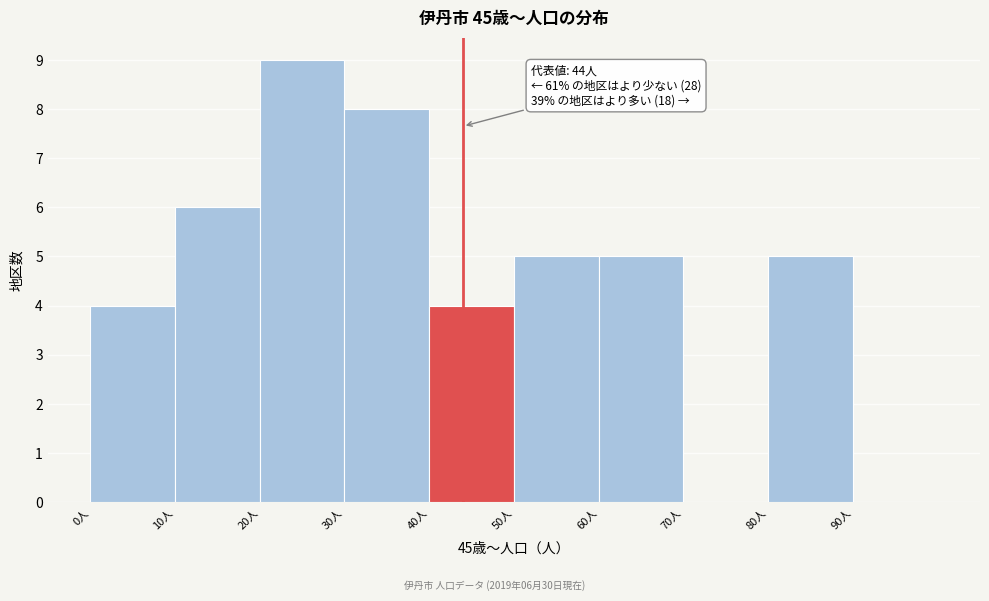

Over which range of the x-axis is the bar tallest?

20 to 30